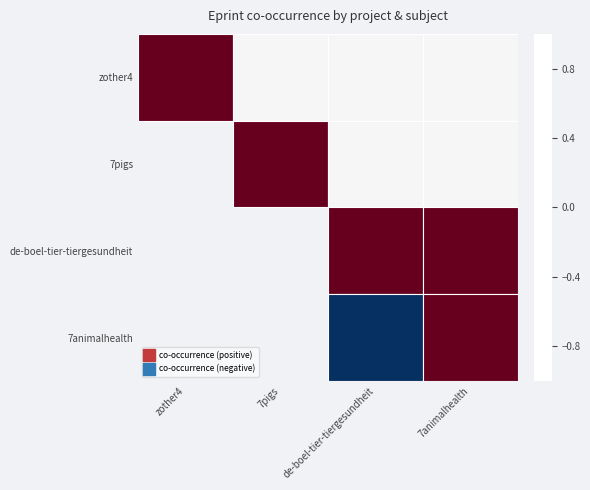

Count the number of data series in this chart.

4